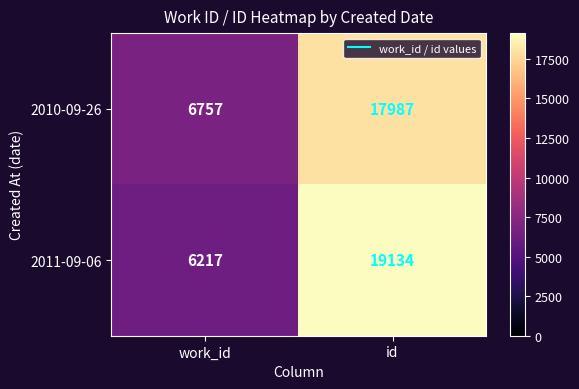

What is the lowest value of the 2010-09-26 series?

6757